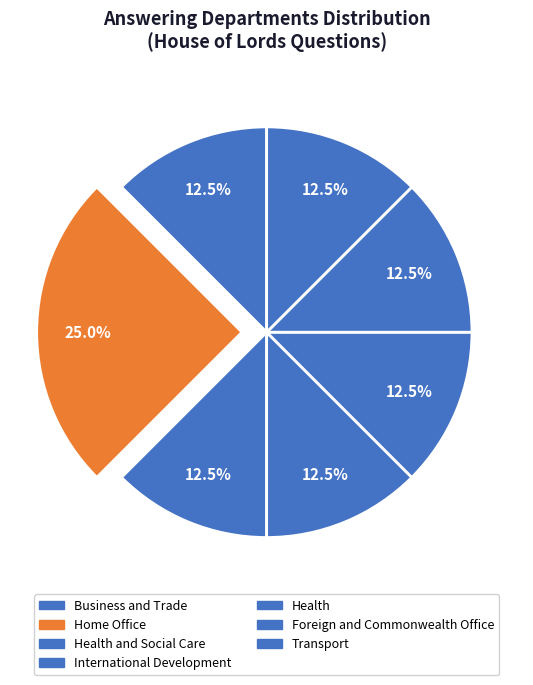

What is the smallest slice in the pie chart?

Business and Trade